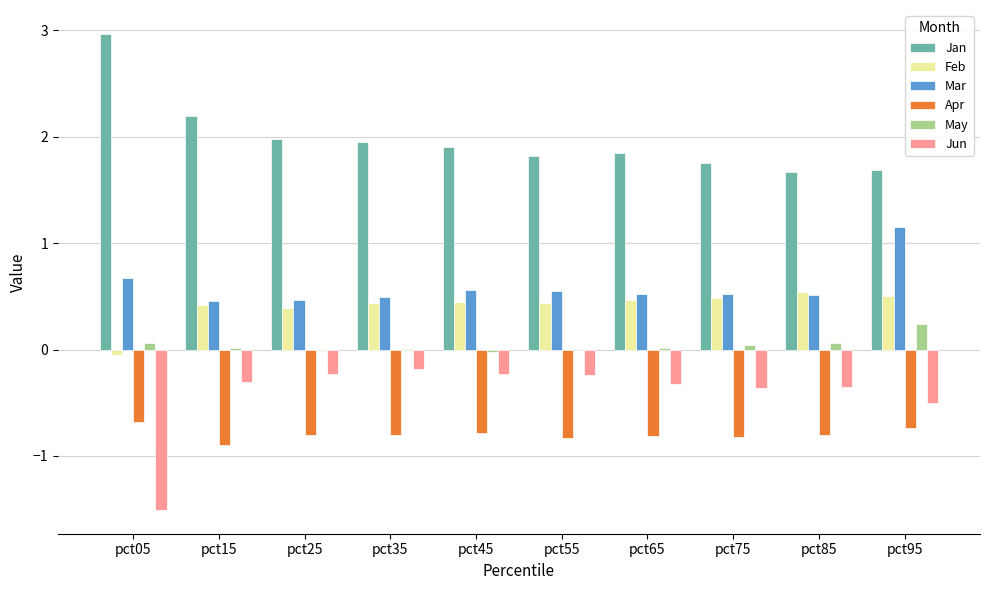

What is the sum of all Apr values?

-8.0